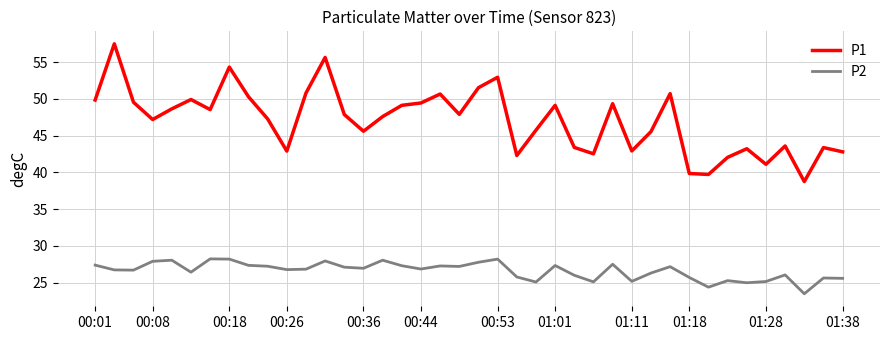

Which series has the largest range (max minus min)?

P1